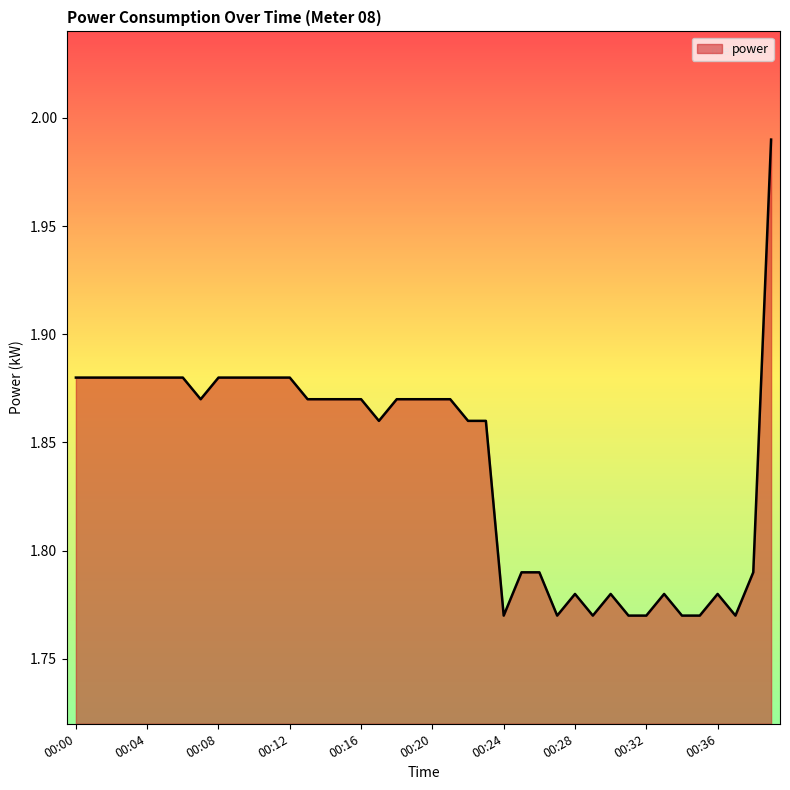

Does the chart have visible grid lines?

No